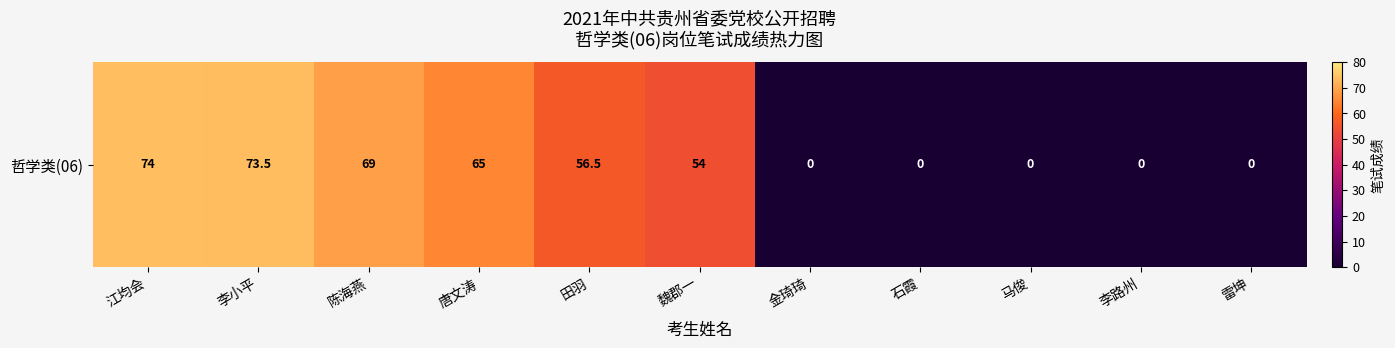

Reading left to right, list all the values displayed in this chart.

74.0	73.5	69.0	65.0	56.5	54.0	0.0	0.0	0.0	0.0	0.0